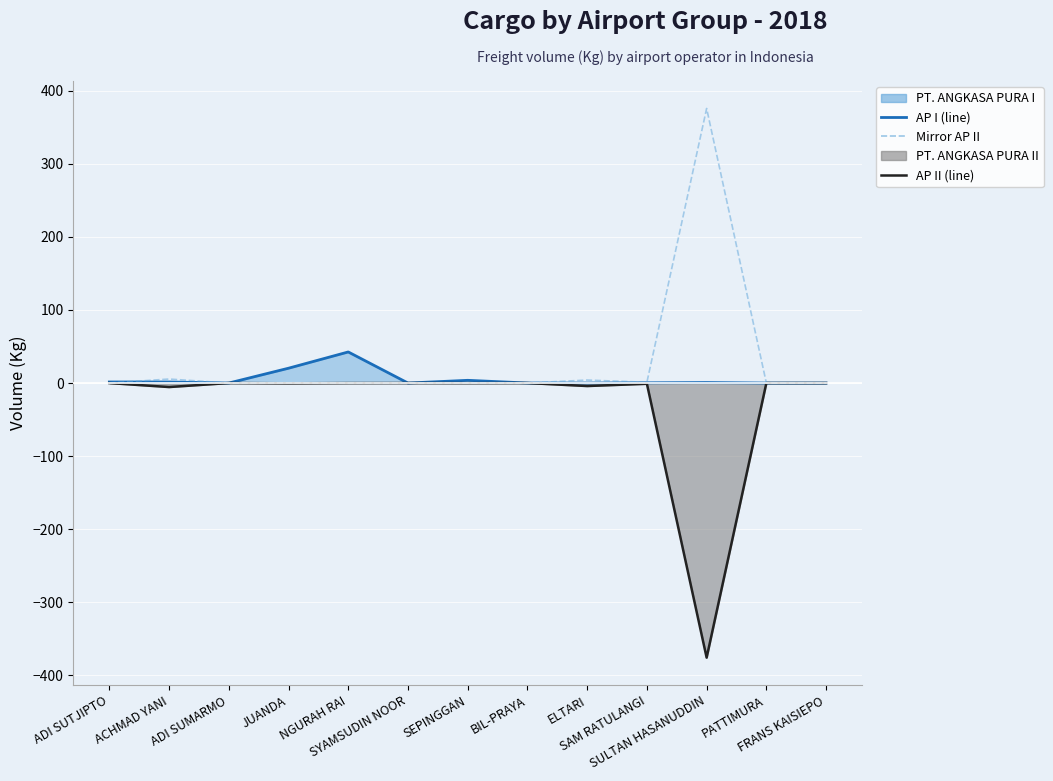

What is the spread (max minus min) of values at ACHMAD YANI?

11.0